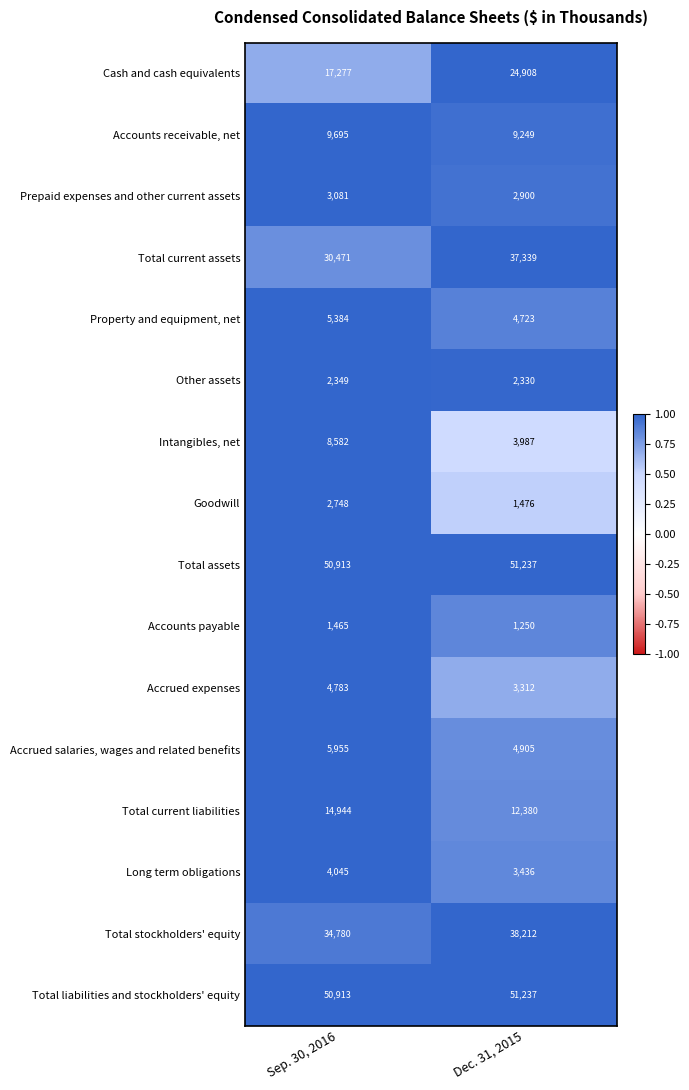

What is the difference between the Total liabilities and stockholders' equity values at Dec. 31, 2015 and Sep. 30, 2016?

324